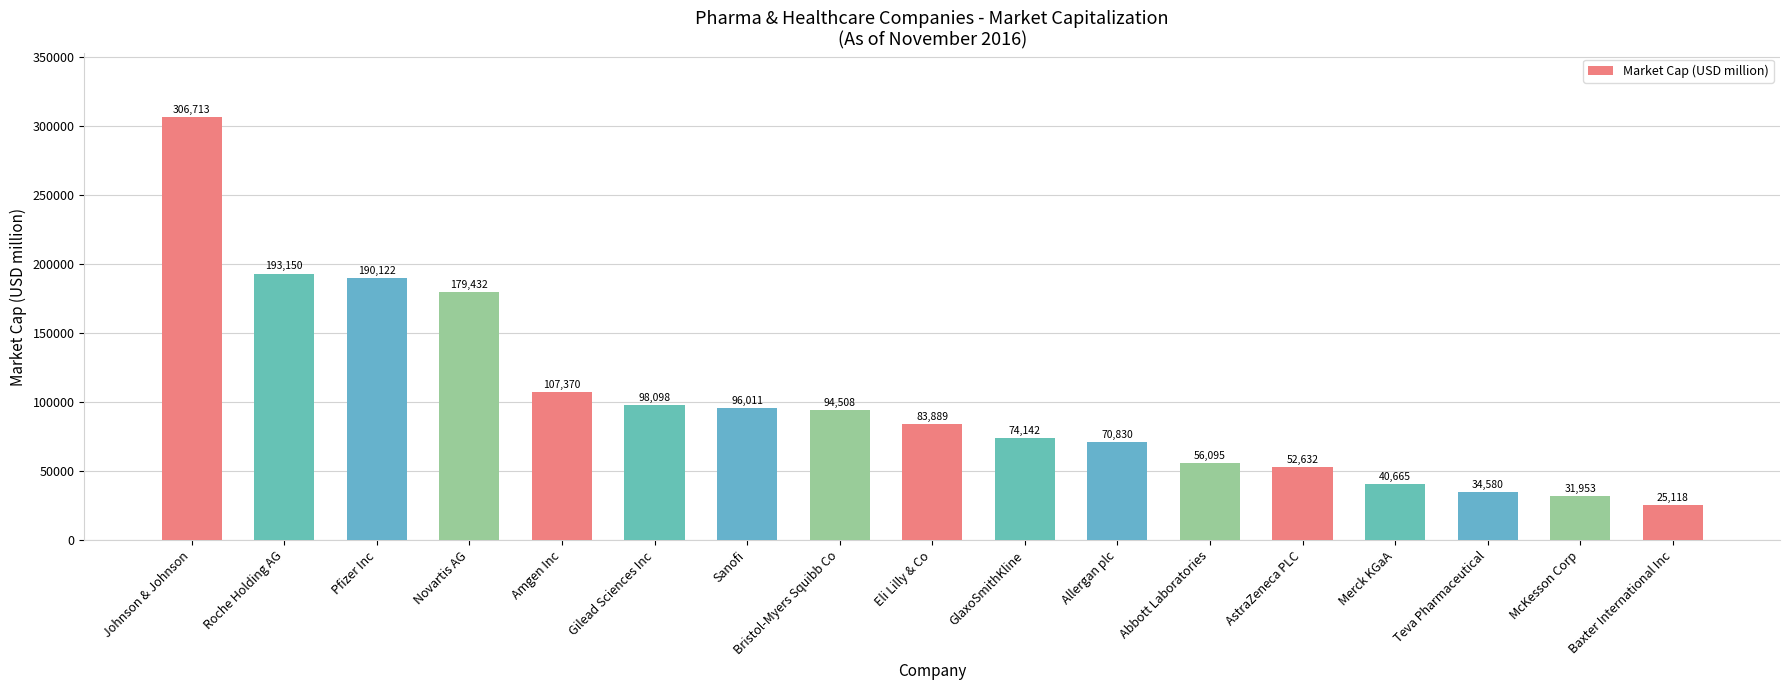

Approximately how many times larger is the value at Amgen Inc compared to AstraZeneca PLC?

2.0